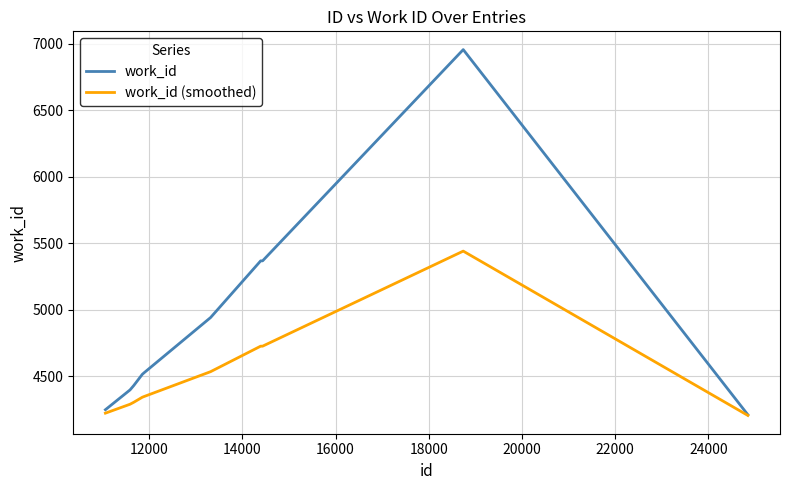

How many distinct data groups are displayed?

2